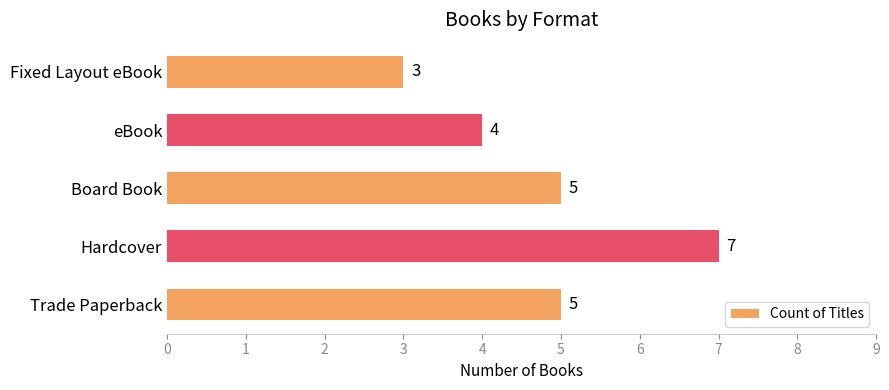

Reading bottom to top, what are all the values shown in this chart?

5	7	5	4	3